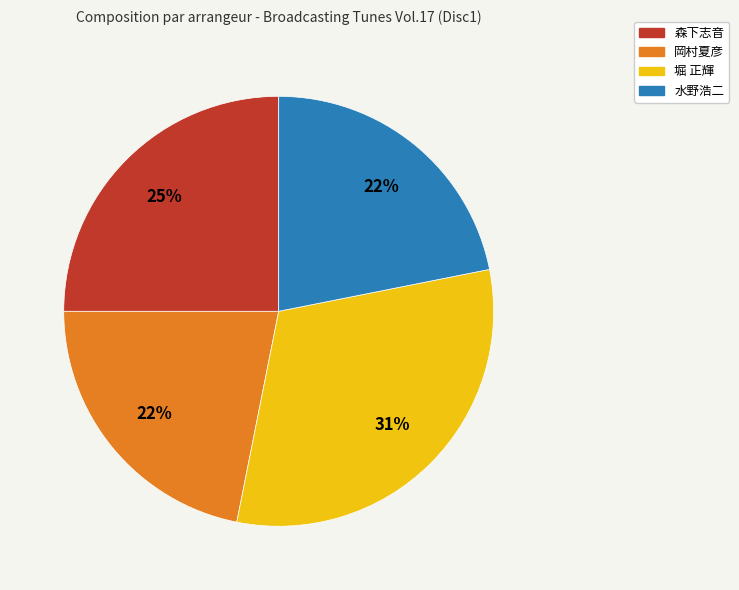

Do 堀 正輝 and 水野浩二 together represent more than half of the pie?

Yes